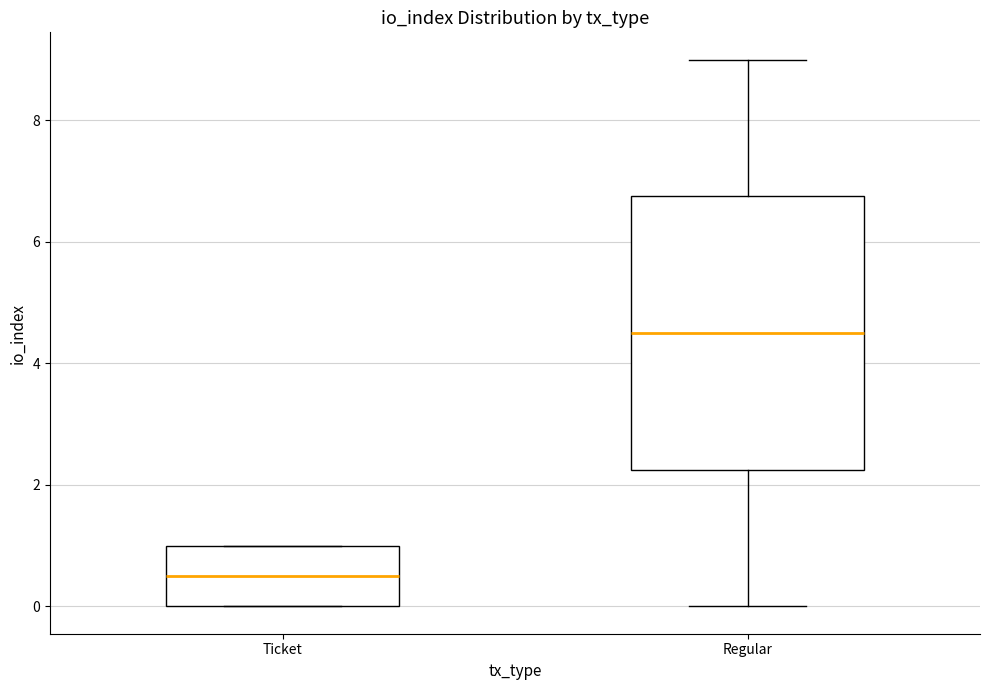

Where does the median line of the box for Regular sit on the y-axis? The values are not printed on the chart, so give them approximately, as read against the axis.

4.6